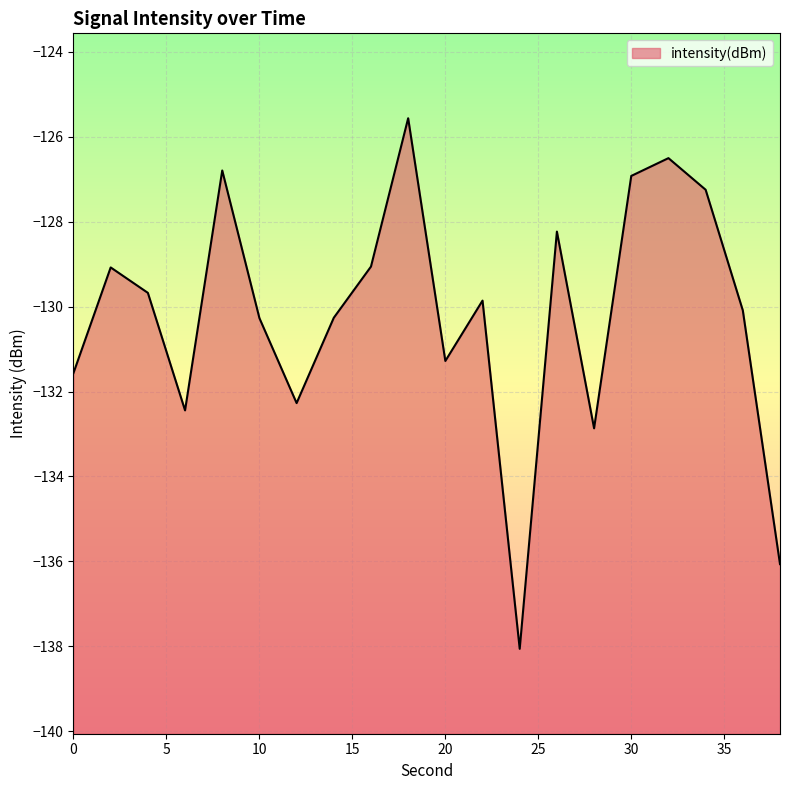

What is the average value?

-130.2